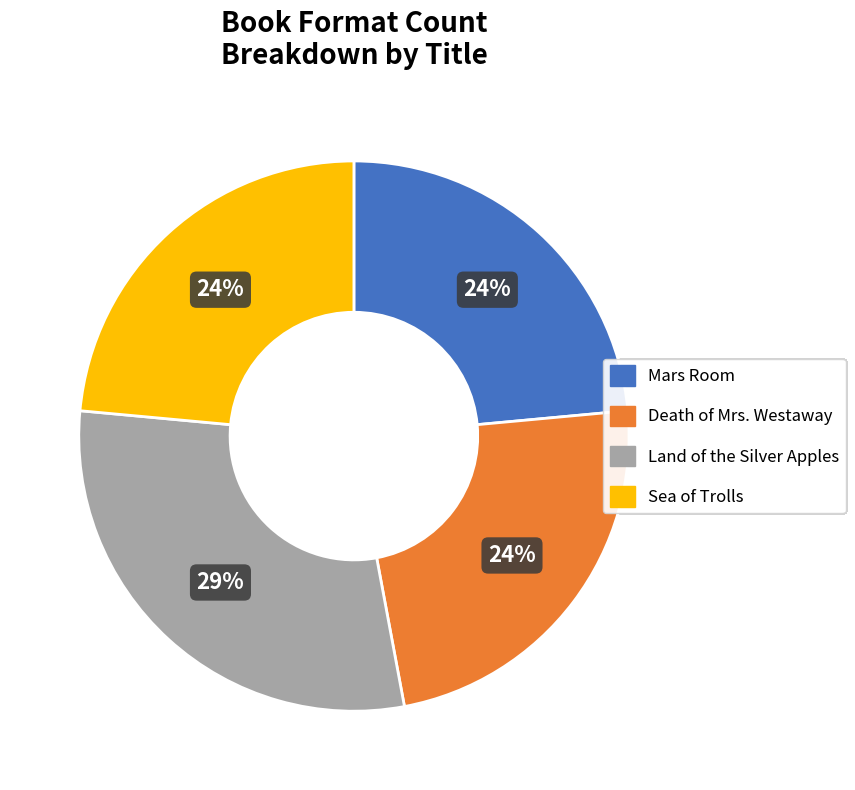

Combined, do Land of the Silver Apples and Sea of Trolls account for over 50%?

Yes